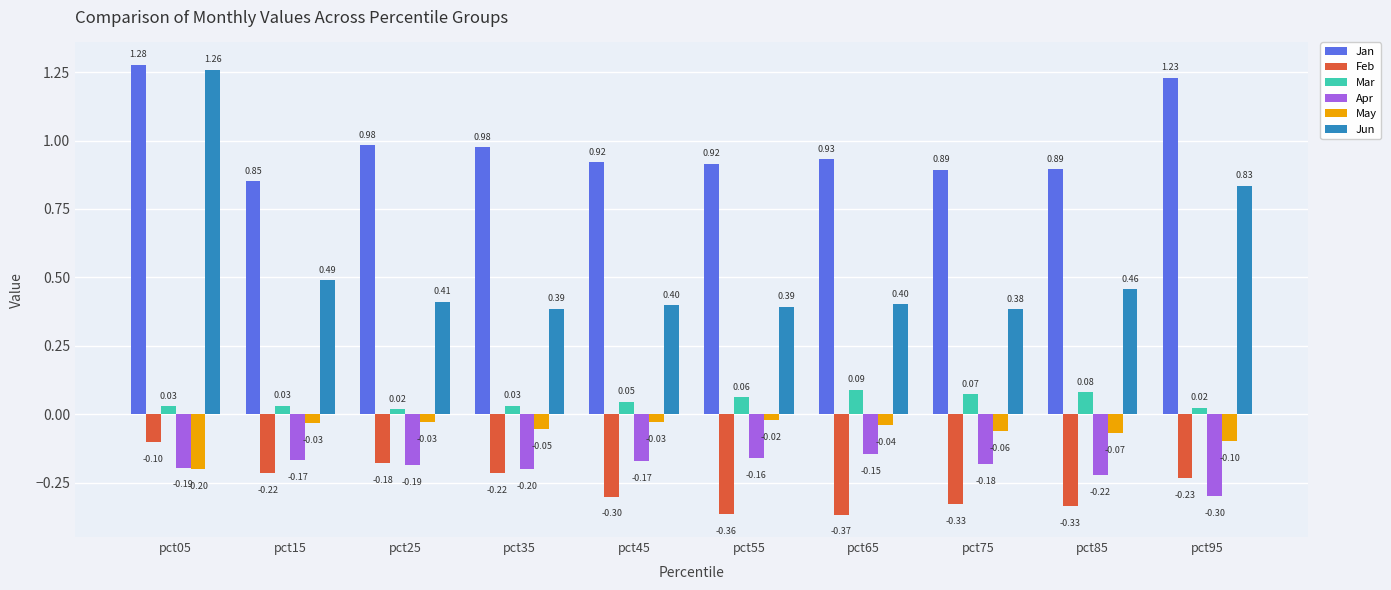

At pct15, list the series in order from largest to smallest.

Jan, Jun, Mar, May, Apr, Feb